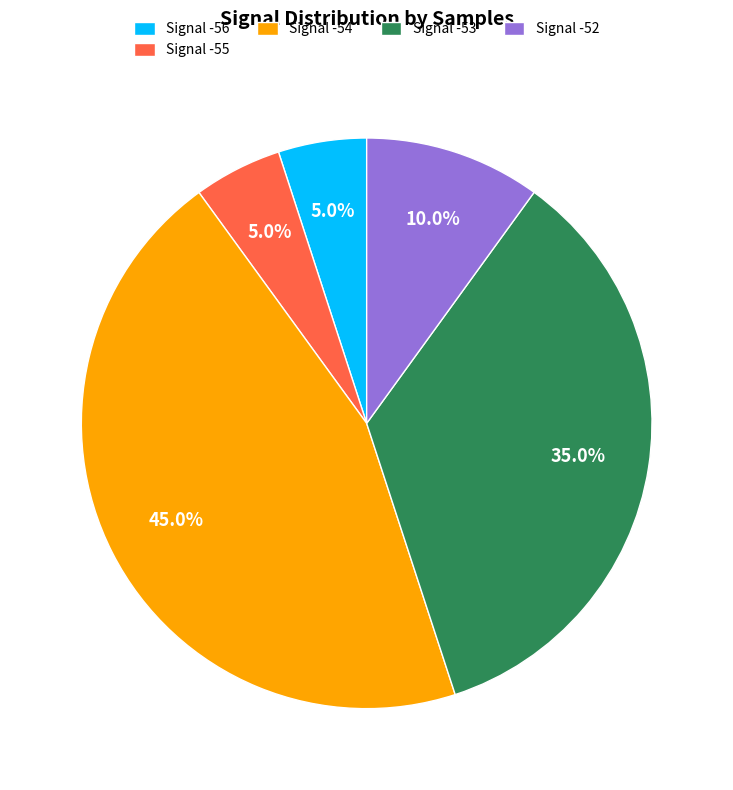

How much of the chart is everything except Signal -52?

90.0%